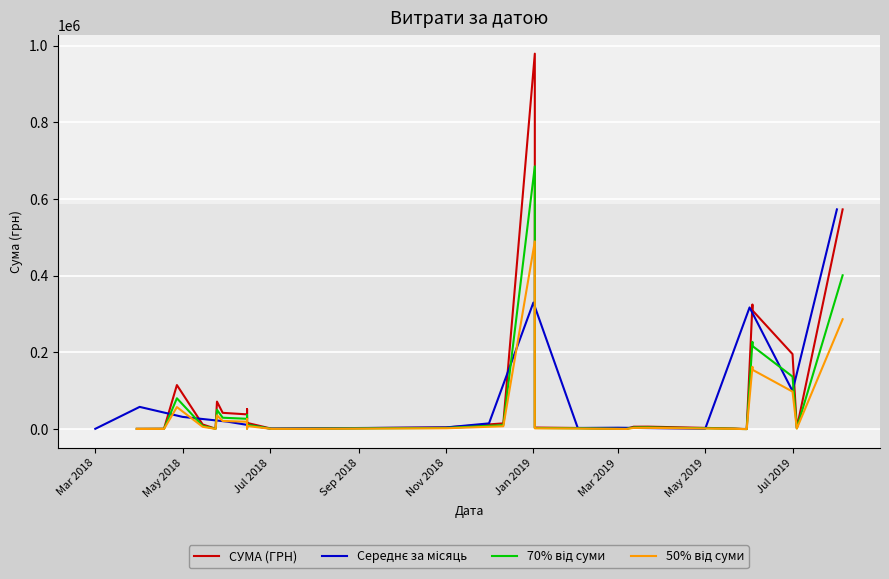

Is it true that the value at 1 is 1889.0?

False